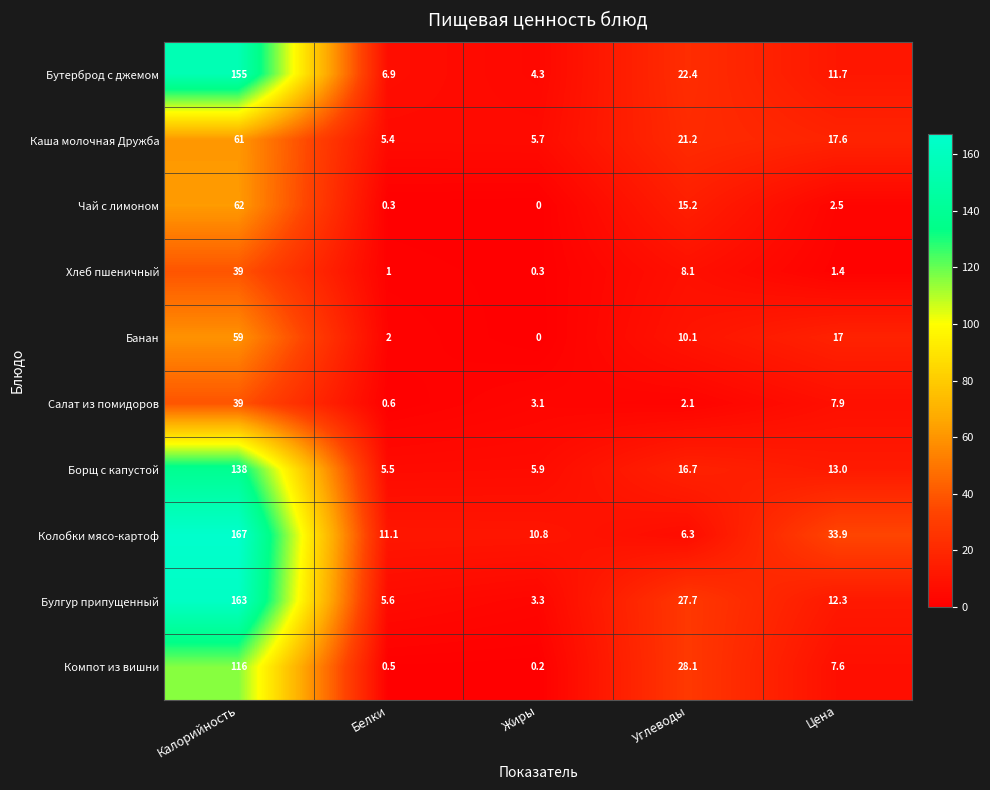

What is the sum of all Бутерброд с джемом values?

200.3